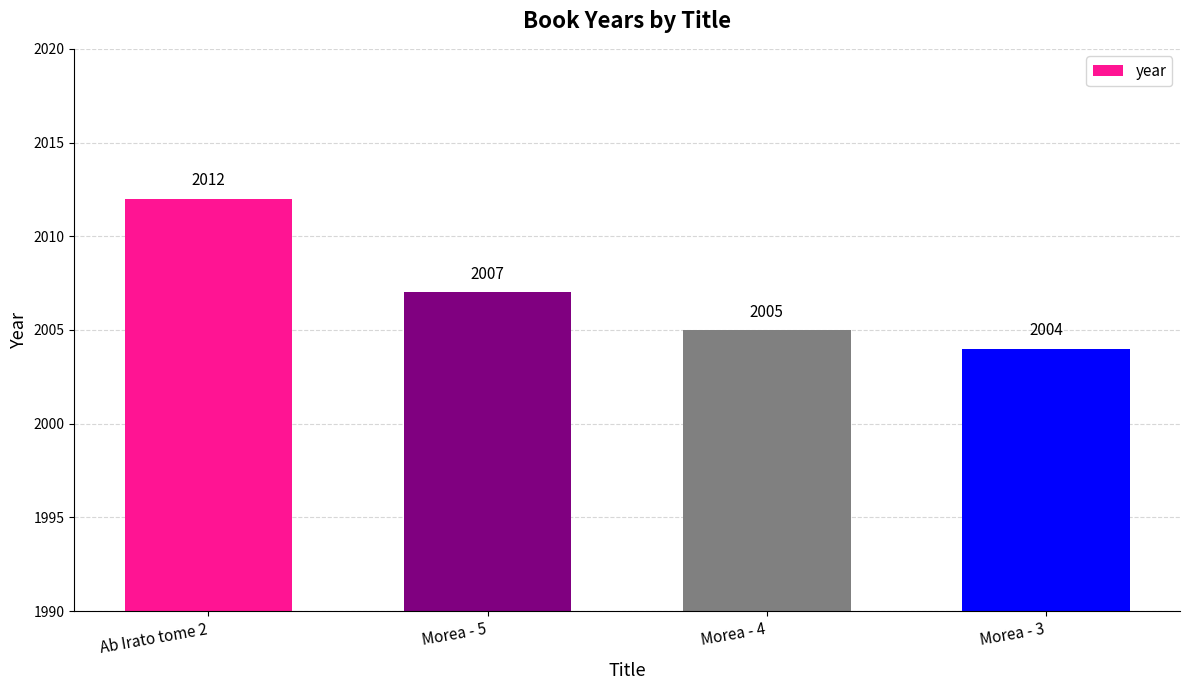

The value at Morea - 4 is 1128. True or false?

False